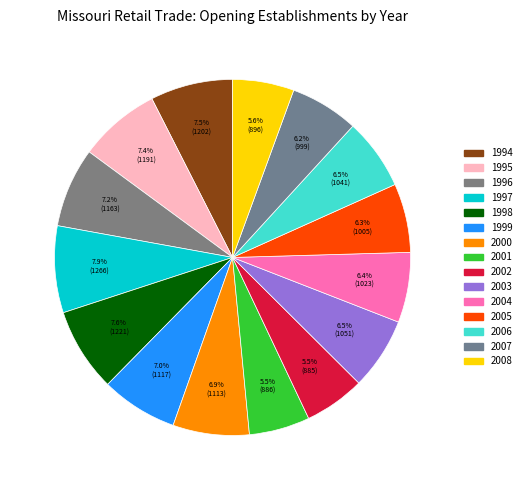

Is it true that 1994 is 1% of the pie?

False